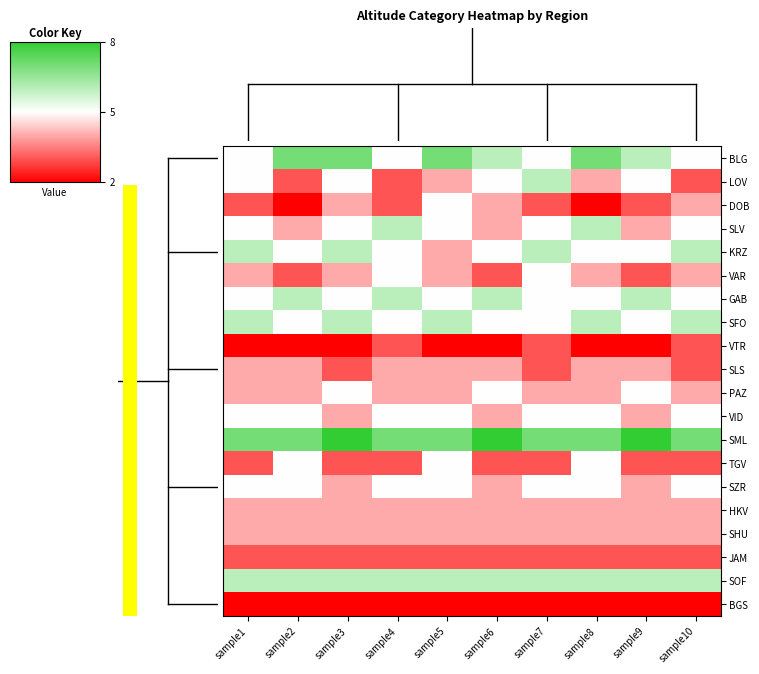

Reading left to right, extract all data points from this chart.

BLG: sample1=5	sample2=7	sample3=7	sample4=5	sample5=7	sample6=6	sample7=5	sample8=7	sample9=6	sample10=5
LOV: sample1=5	sample2=3	sample3=5	sample4=3	sample5=4	sample6=5	sample7=6	sample8=4	sample9=5	sample10=3
DOB: sample1=3	sample2=2	sample3=4	sample4=3	sample5=5	sample6=4	sample7=3	sample8=2	sample9=3	sample10=4
SLV: sample1=5	sample2=4	sample3=5	sample4=6	sample5=5	sample6=4	sample7=5	sample8=6	sample9=4	sample10=5
KRZ: sample1=6	sample2=5	sample3=6	sample4=5	sample5=4	sample6=5	sample7=6	sample8=5	sample9=5	sample10=6
VAR: sample1=4	sample2=3	sample3=4	sample4=5	sample5=4	sample6=3	sample7=5	sample8=4	sample9=3	sample10=4
GAB: sample1=5	sample2=6	sample3=5	sample4=6	sample5=5	sample6=6	sample7=5	sample8=5	sample9=6	sample10=5
SFO: sample1=6	sample2=5	sample3=6	sample4=5	sample5=6	sample6=5	sample7=5	sample8=6	sample9=5	sample10=6
VTR: sample1=2	sample2=2	sample3=2	sample4=3	sample5=2	sample6=2	sample7=3	sample8=2	sample9=2	sample10=3
SLS: sample1=4	sample2=4	sample3=3	sample4=4	sample5=4	sample6=4	sample7=3	sample8=4	sample9=4	sample10=3
PAZ: sample1=4	sample2=4	sample3=5	sample4=4	sample5=4	sample6=5	sample7=4	sample8=4	sample9=5	sample10=4
VID: sample1=5	sample2=5	sample3=4	sample4=5	sample5=5	sample6=4	sample7=5	sample8=5	sample9=4	sample10=5
SML: sample1=7	sample2=7	sample3=8	sample4=7	sample5=7	sample6=8	sample7=7	sample8=7	sample9=8	sample10=7
TGV: sample1=3	sample2=5	sample3=3	sample4=3	sample5=5	sample6=3	sample7=3	sample8=5	sample9=3	sample10=3
SZR: sample1=5	sample2=5	sample3=4	sample4=5	sample5=5	sample6=4	sample7=5	sample8=5	sample9=4	sample10=5
HKV: sample1=4	sample2=4	sample3=4	sample4=4	sample5=4	sample6=4	sample7=4	sample8=4	sample9=4	sample10=4
SHU: sample1=4	sample2=4	sample3=4	sample4=4	sample5=4	sample6=4	sample7=4	sample8=4	sample9=4	sample10=4
JAM: sample1=3	sample2=3	sample3=3	sample4=3	sample5=3	sample6=3	sample7=3	sample8=3	sample9=3	sample10=3
SOF: sample1=6	sample2=6	sample3=6	sample4=6	sample5=6	sample6=6	sample7=6	sample8=6	sample9=6	sample10=6
BGS: sample1=2	sample2=2	sample3=2	sample4=2	sample5=2	sample6=2	sample7=2	sample8=2	sample9=2	sample10=2